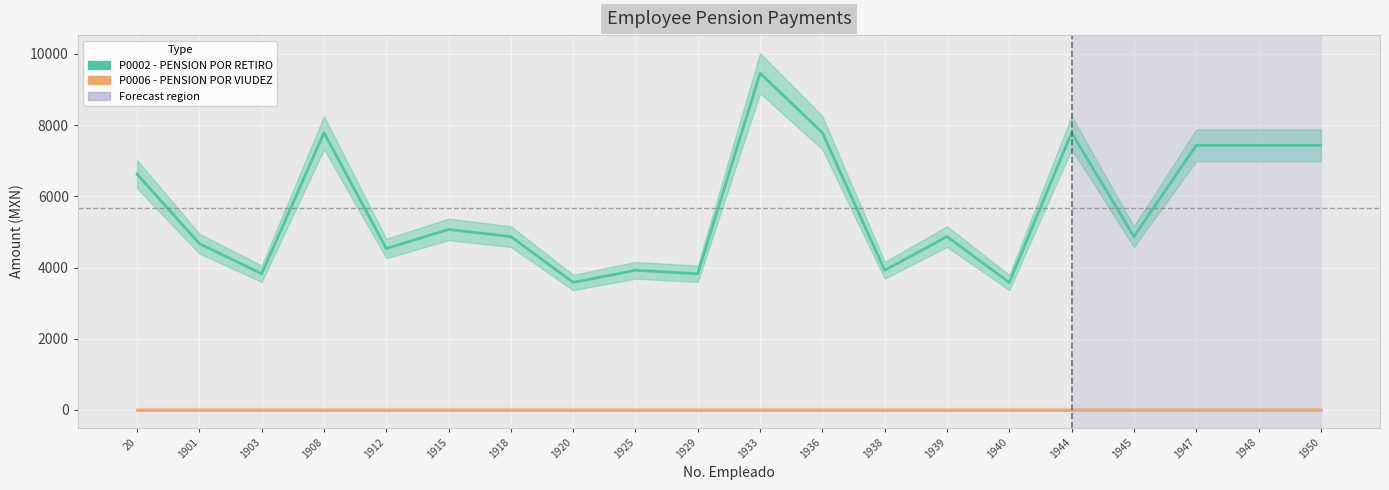

True or false: P0002 - PENSION POR RETIRO and P0006 - PENSION POR VIUDEZ intersect in this chart.

False